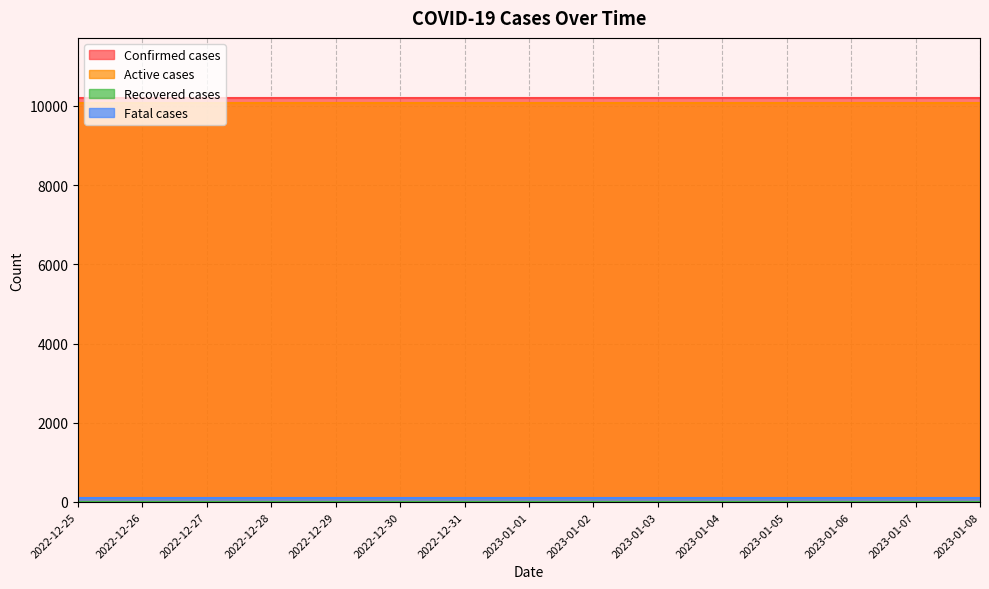

Reading left to right, extract all data points from this chart.

Confirmed cases: 2022-12-25=10189	2022-12-26=10189	2022-12-27=10189	2022-12-28=10189	2022-12-29=10189	2022-12-30=10189	2022-12-31=10189	2023-01-01=10189	2023-01-02=10189	2023-01-03=10189	2023-01-04=10189	2023-01-05=10189	2023-01-06=10189	2023-01-07=10189	2023-01-08=10189
Active cases: 2022-12-25=10086	2022-12-26=10086	2022-12-27=10086	2022-12-28=10086	2022-12-29=10086	2022-12-30=10086	2022-12-31=10086	2023-01-01=10086	2023-01-02=10086	2023-01-03=10086	2023-01-04=10086	2023-01-05=10086	2023-01-06=10086	2023-01-07=10086	2023-01-08=10086
Recovered cases: 2022-12-25=0	2022-12-26=0	2022-12-27=0	2022-12-28=0	2022-12-29=0	2022-12-30=0	2022-12-31=0	2023-01-01=0	2023-01-02=0	2023-01-03=0	2023-01-04=0	2023-01-05=0	2023-01-06=0	2023-01-07=0	2023-01-08=0
Fatal cases: 2022-12-25=103	2022-12-26=103	2022-12-27=103	2022-12-28=103	2022-12-29=103	2022-12-30=103	2022-12-31=103	2023-01-01=103	2023-01-02=103	2023-01-03=103	2023-01-04=103	2023-01-05=103	2023-01-06=103	2023-01-07=103	2023-01-08=103